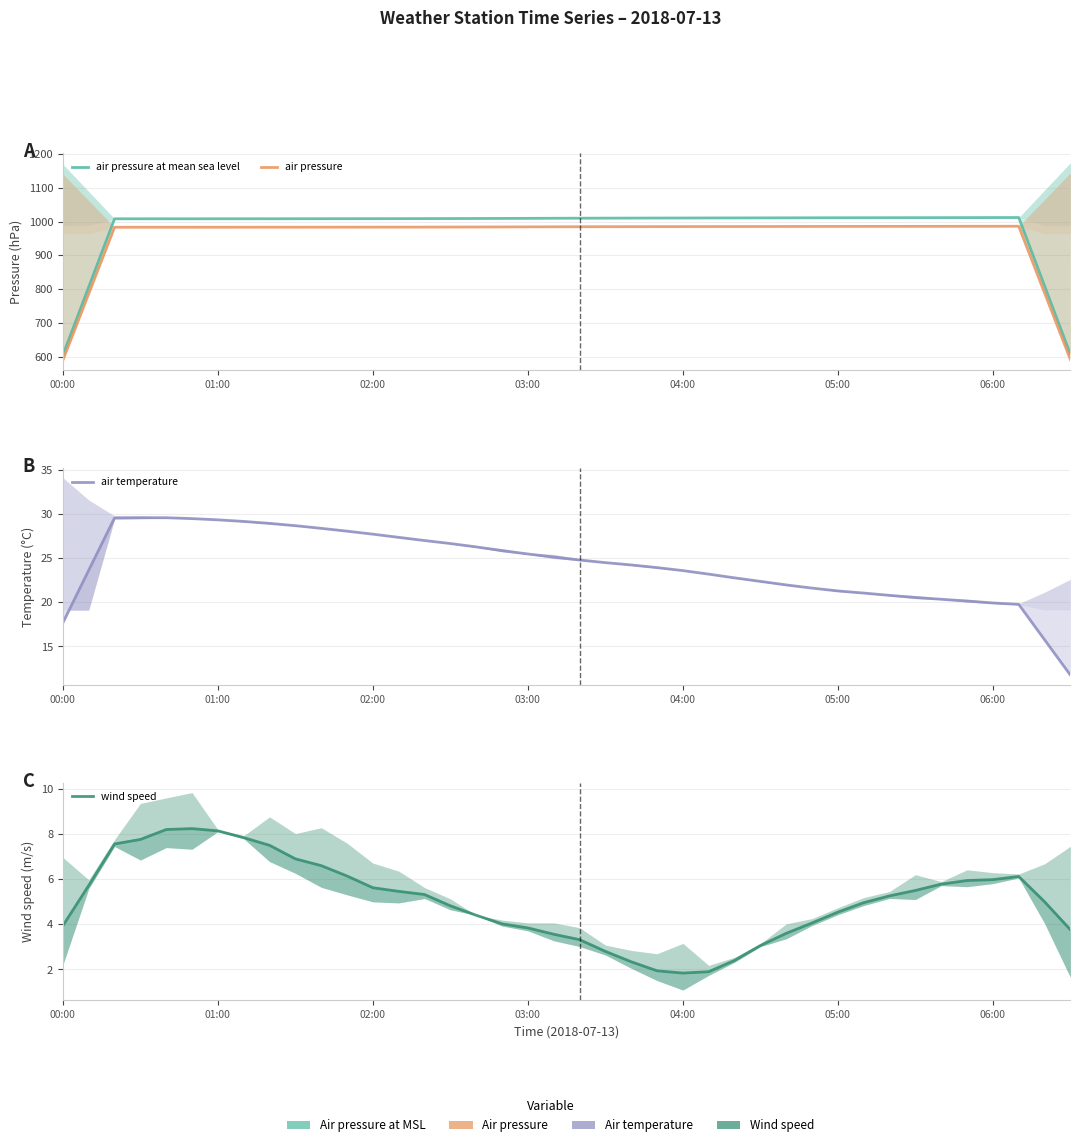

Does the chart have visible grid lines?

Yes